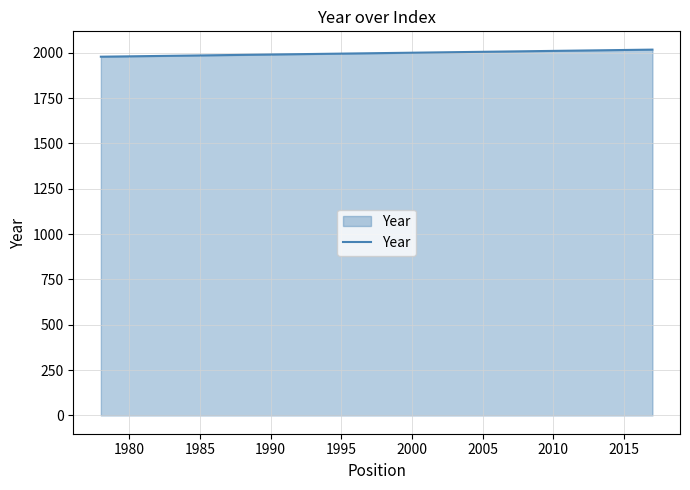

What is the maximum value shown in the chart?

2017